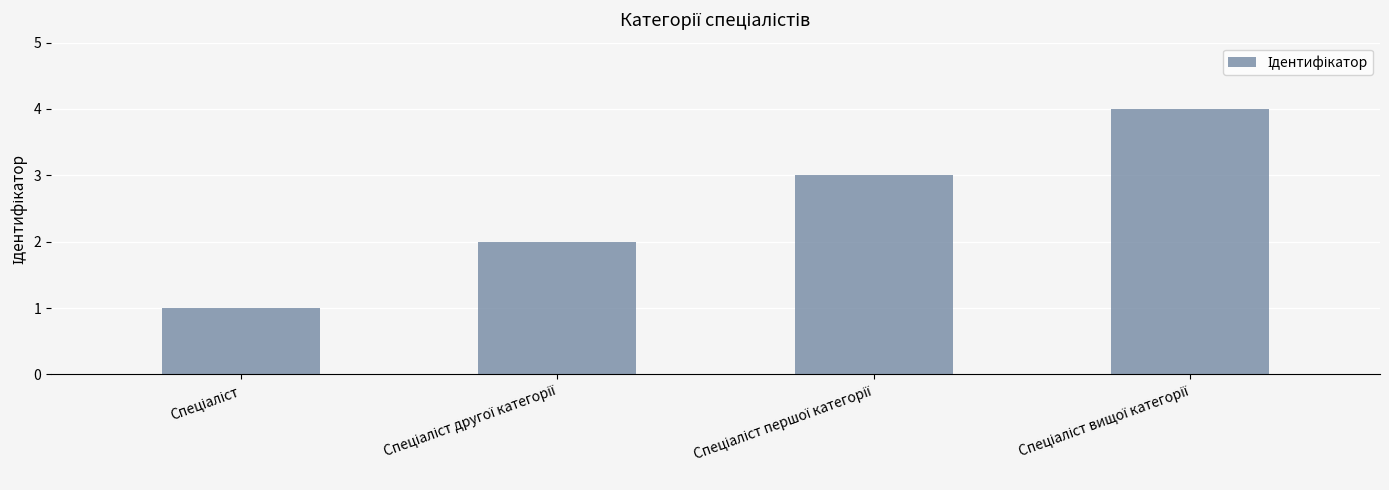

What is the difference between the maximum and minimum values?

3